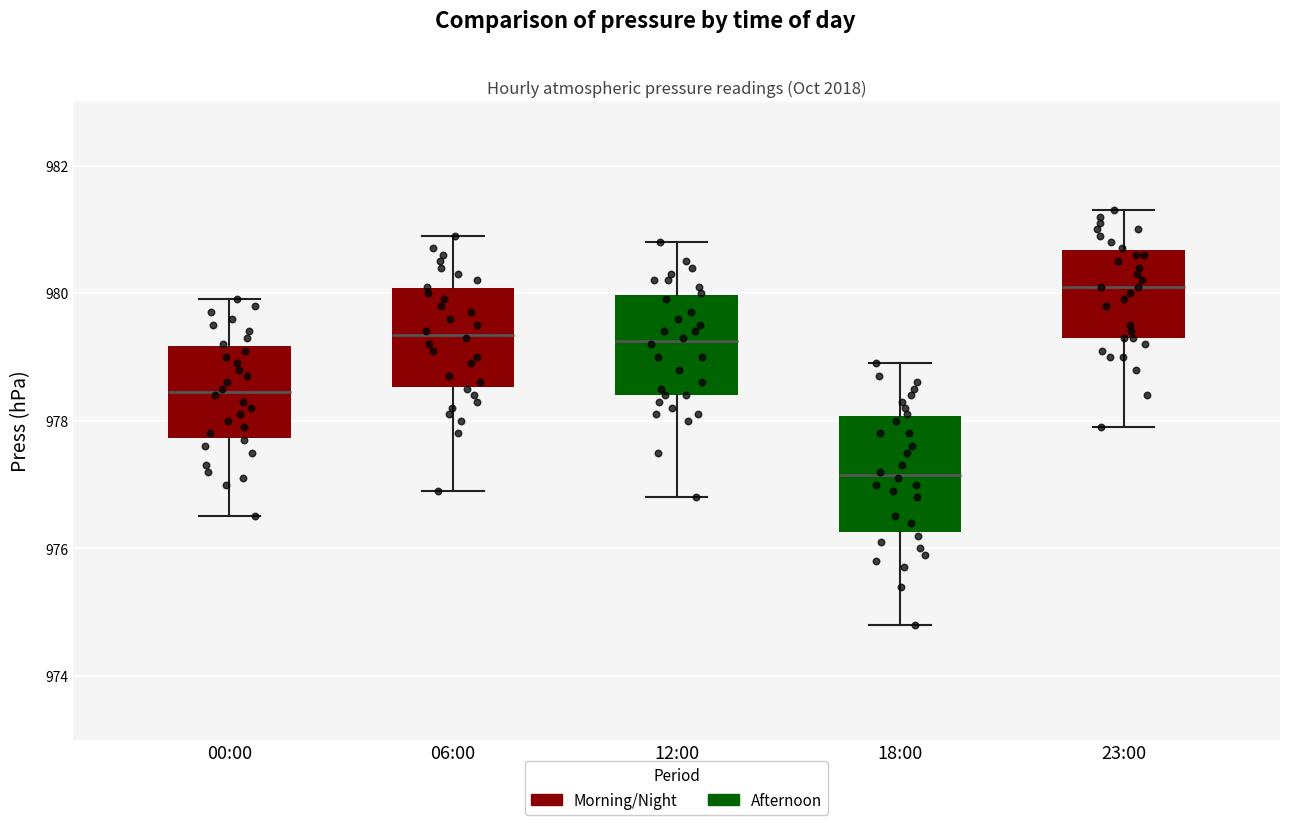

Which box has the highest median line?

23:00